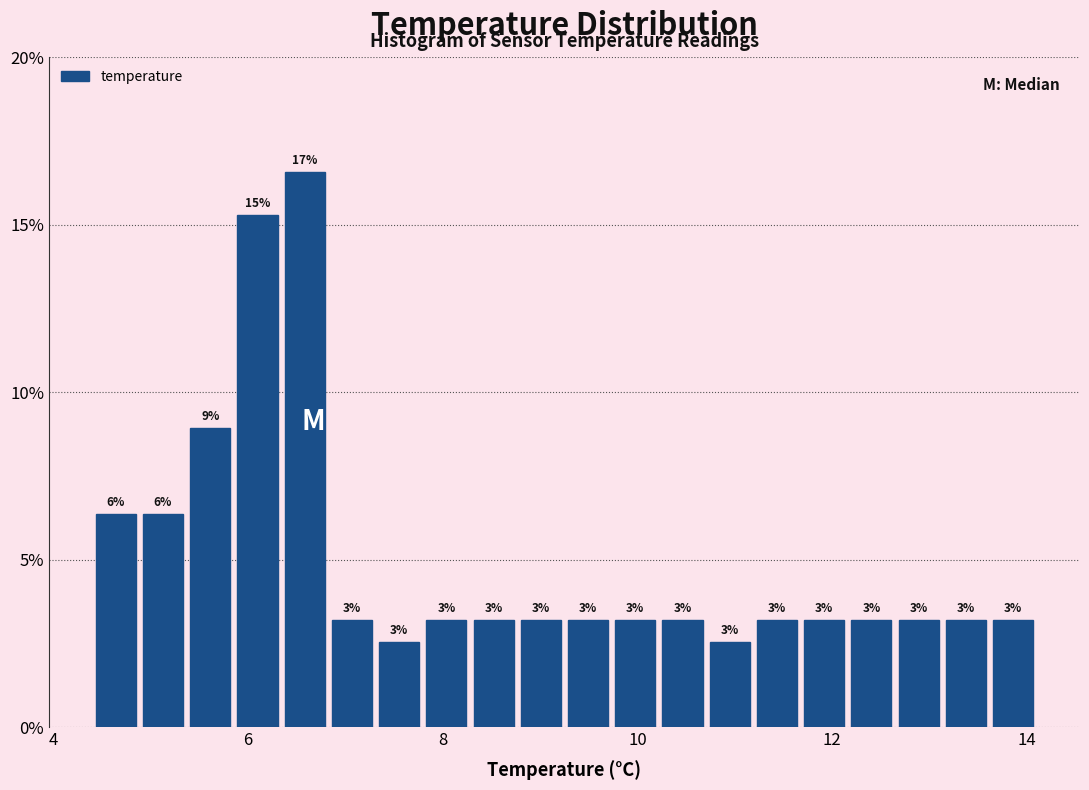

Read against the x-axis, roughly where is the centre of the tallest bar?

6.6